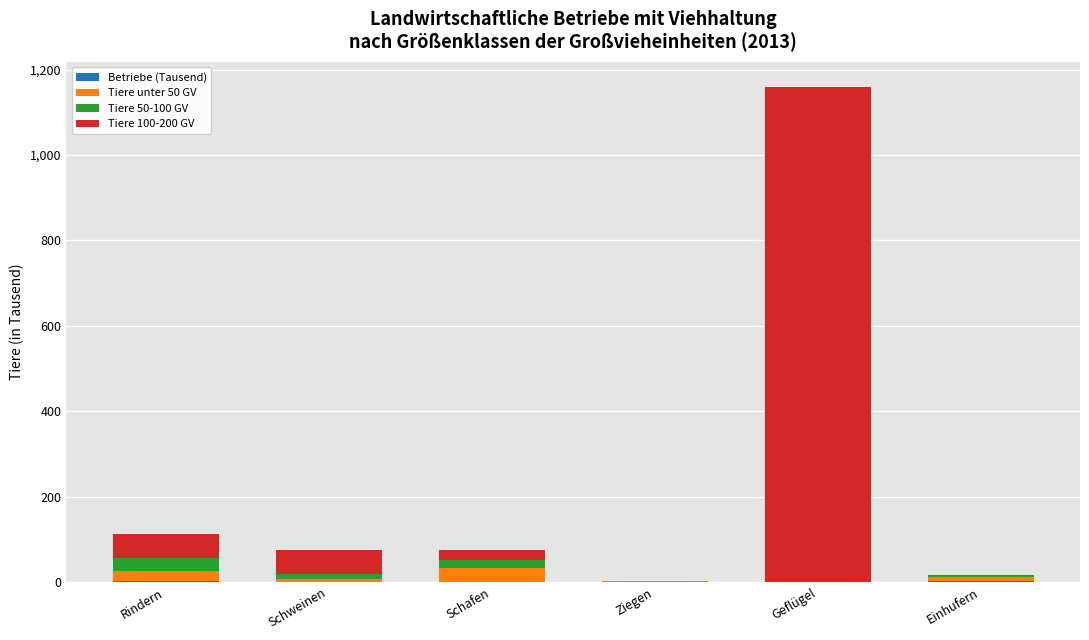

At which category is the sum across all series the highest?

Geflügel